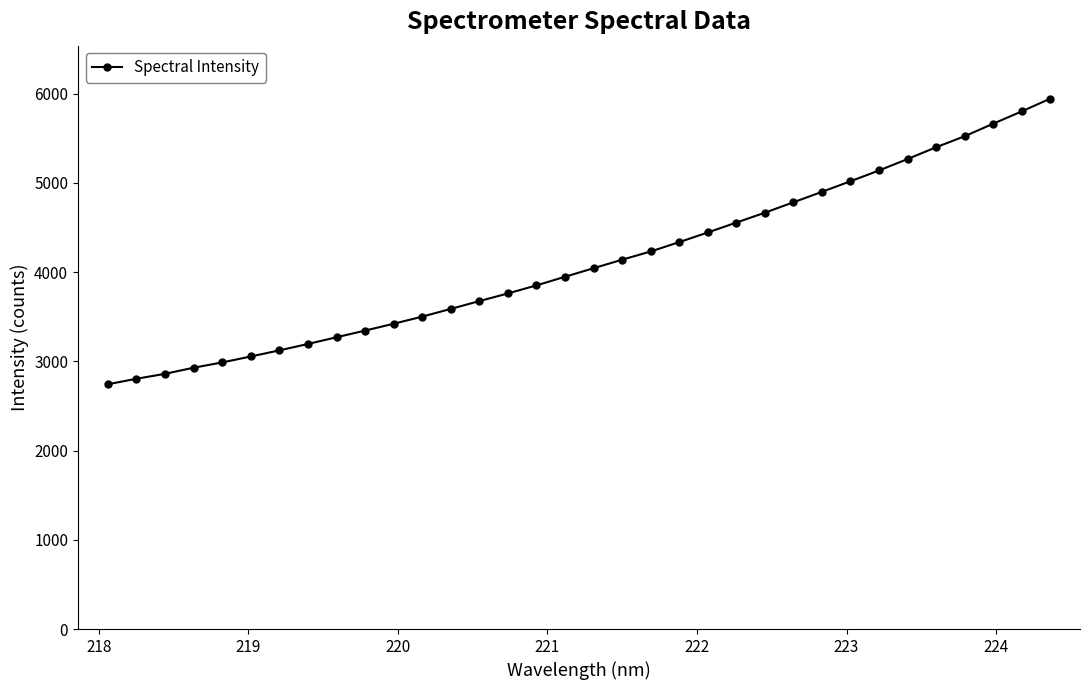

What is the greatest value displayed?

5944.4